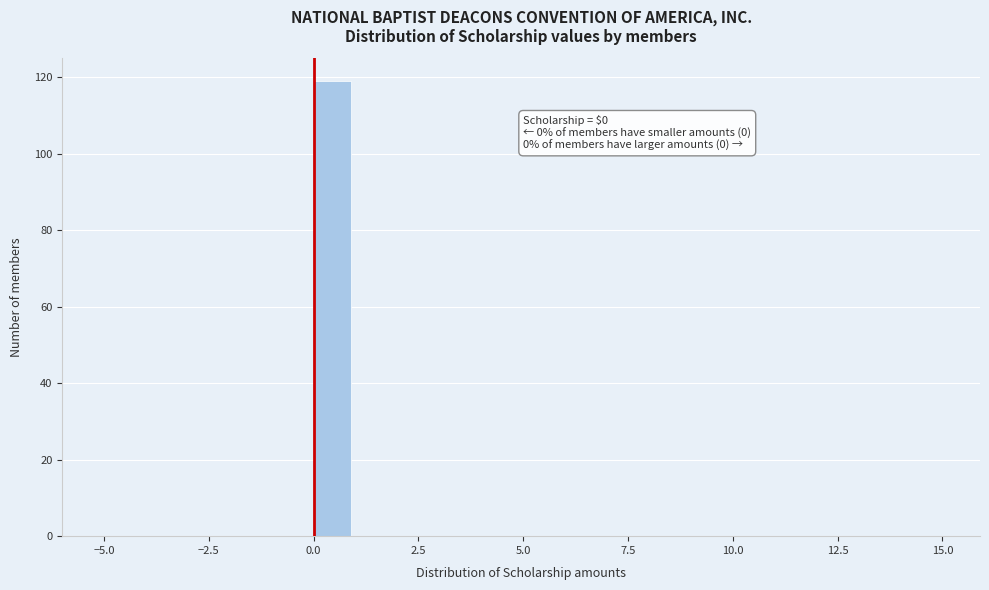

Around what value on the x-axis is the tallest bar? Give the approximate position of its centre, as read against the axis.

0.5